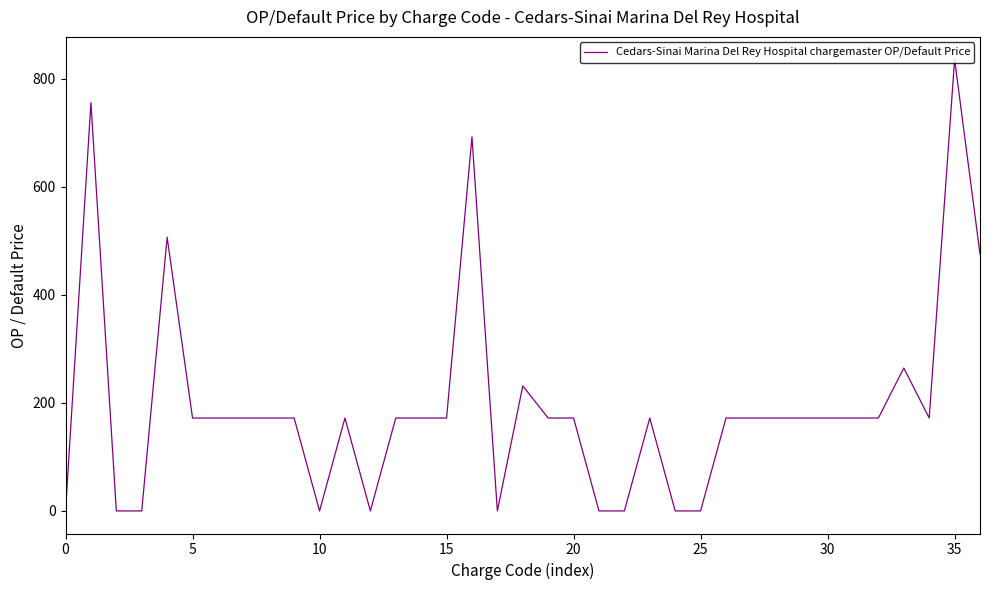

What is the difference between the maximum and minimum values?

835.9